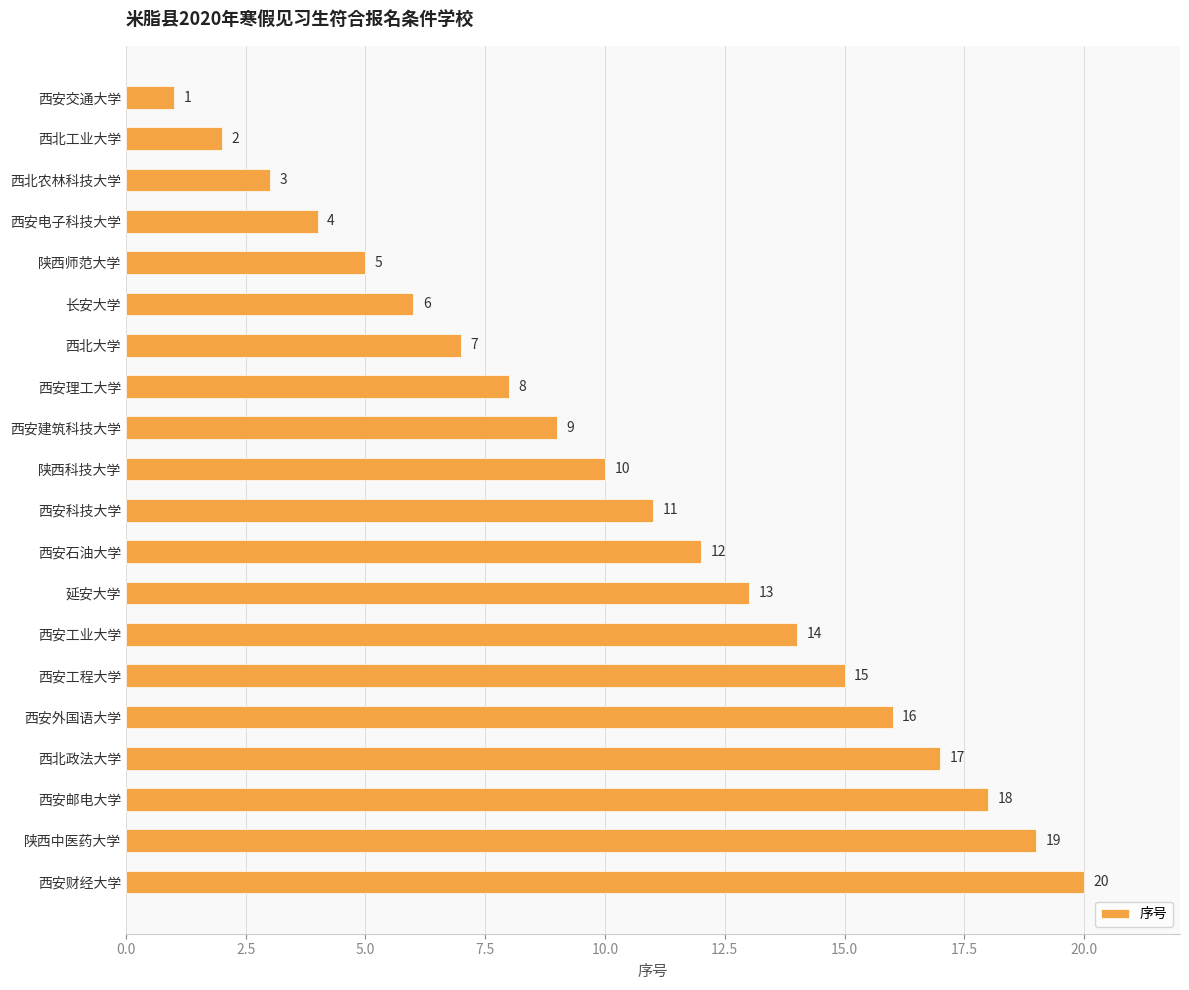

What is the smallest value displayed?

1